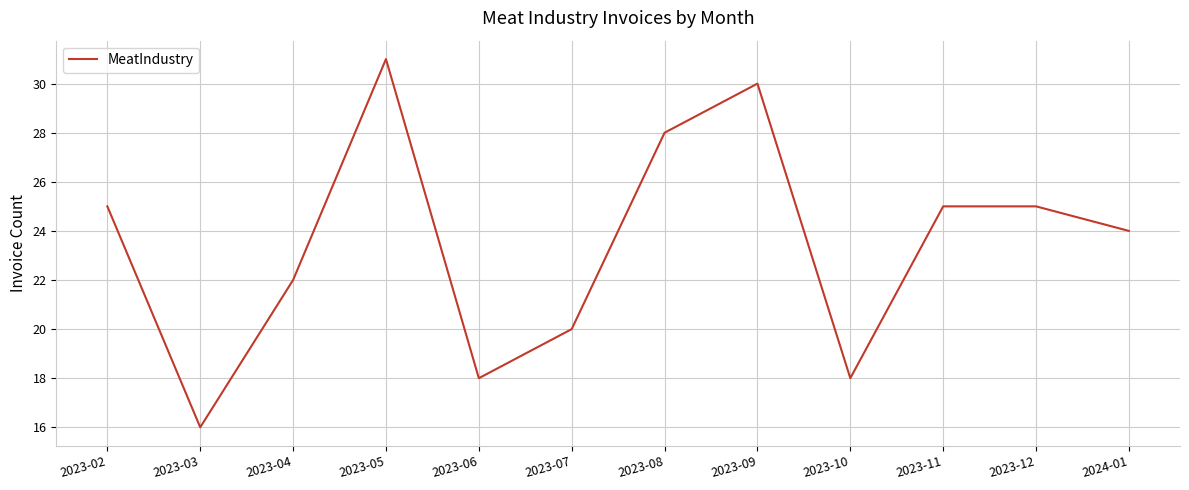

Reading left to right, list all the values displayed in this chart.

2023-02=25	2023-03=16	2023-04=22	2023-05=31	2023-06=18	2023-07=20	2023-08=28	2023-09=30	2023-10=18	2023-11=25	2023-12=25	2024-01=24